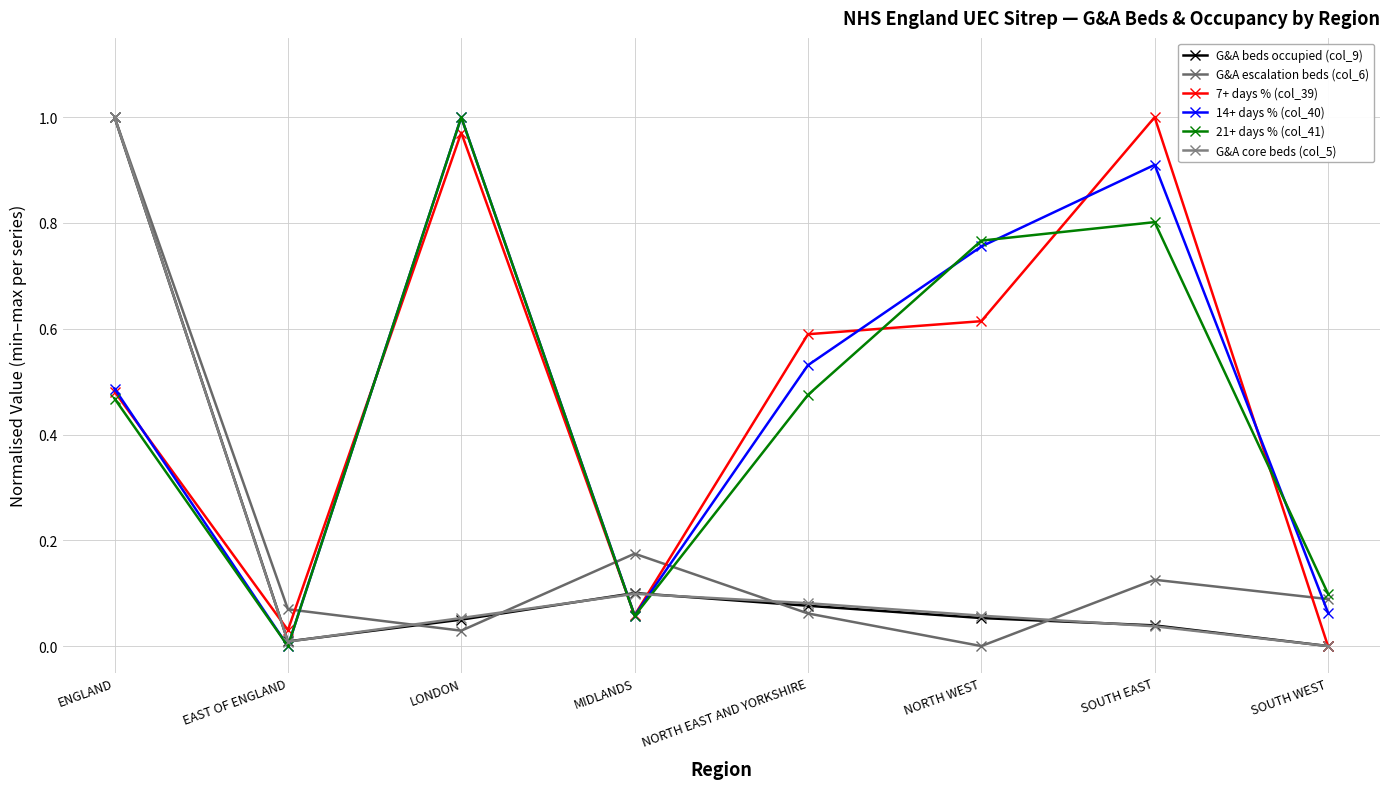

Which series ends up on top after the final intersection of G&A escalation beds (col_6) and G&A beds occupied (col_9)?

G&A escalation beds (col_6)